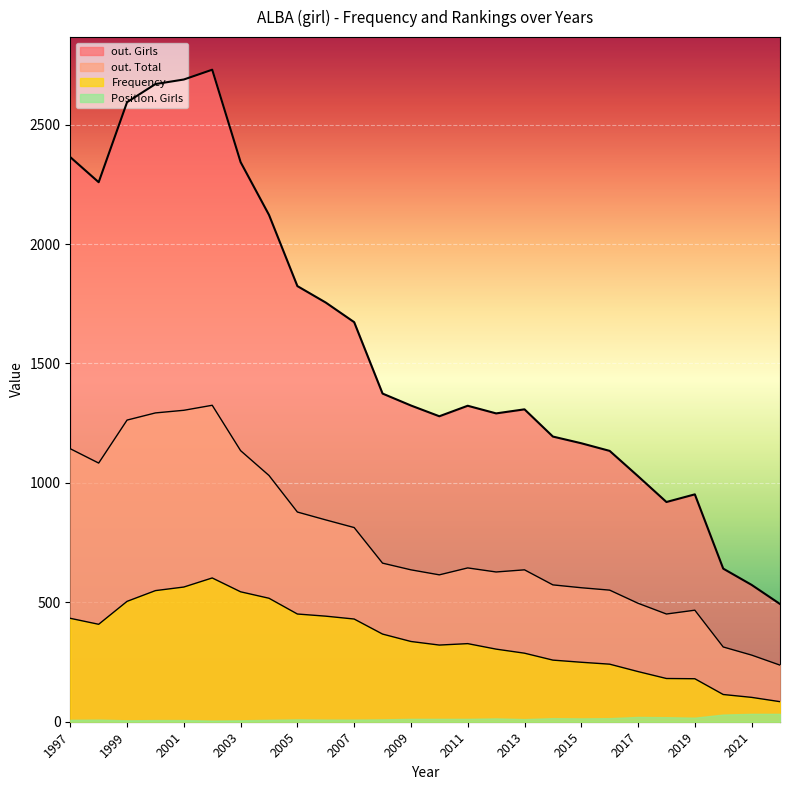

Reading right to left, extract all data points from this chart.

out. Girls: 1997=2364	1998=2259	1999=2594	2000=2670	2001=2689	2002=2730	2003=2343	2004=2122	2005=1824	2006=1755	2007=1673	2008=1374	2009=1324	2010=1279	2011=1323	2012=1291	2013=1308	2014=1194	2015=1166	2016=1134	2017=1028	2018=920	2019=952	2020=641	2021=573	2022=493
out. Total: 1997=1143	1998=1083	1999=1263	2000=1293	2001=1304	2002=1325	2003=1135	2004=1031	2005=878	2006=845	2007=813	2008=664	2009=636	2010=615	2011=644	2012=627	2013=636	2014=573	2015=561	2016=551	2017=496	2018=451	2019=467	2020=313	2021=279	2022=237
Frequency: 1997=433	1998=408	1999=504	2000=549	2001=564	2002=602	2003=544	2004=517	2005=451	2006=442	2007=430	2008=367	2009=336	2010=321	2011=327	2012=304	2013=287	2014=258	2015=249	2016=241	2017=210	2018=181	2019=180	2020=114	2021=102	2022=84
Position. Girls: 1997=8	1998=9	1999=6	2000=7	2001=7	2002=5	2003=6	2004=8	2005=10	2006=9	2007=9	2008=10	2009=12	2010=12	2011=12	2012=14	2013=11	2014=15	2015=14	2016=15	2017=20	2018=19	2019=17	2020=30	2021=33	2022=33